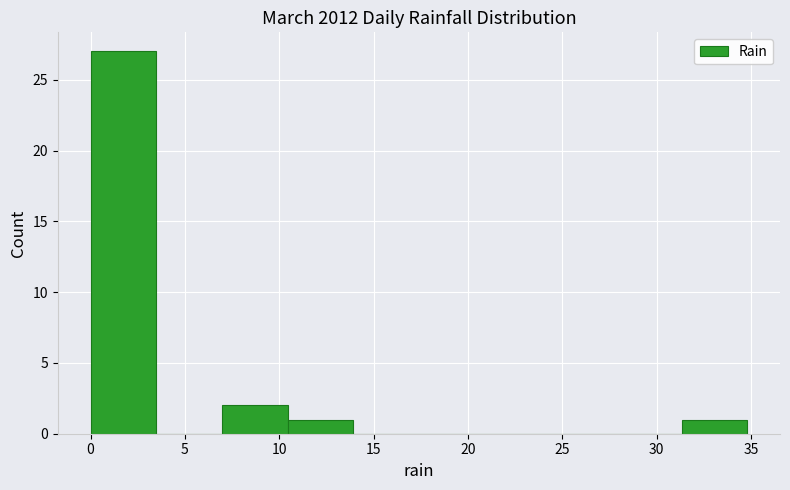

How tall is the bar that spans 7.0 to 10.5 on the x-axis? Neither the bar edges nor the heights are printed on the chart, so give them approximately, as read against the axes.

2